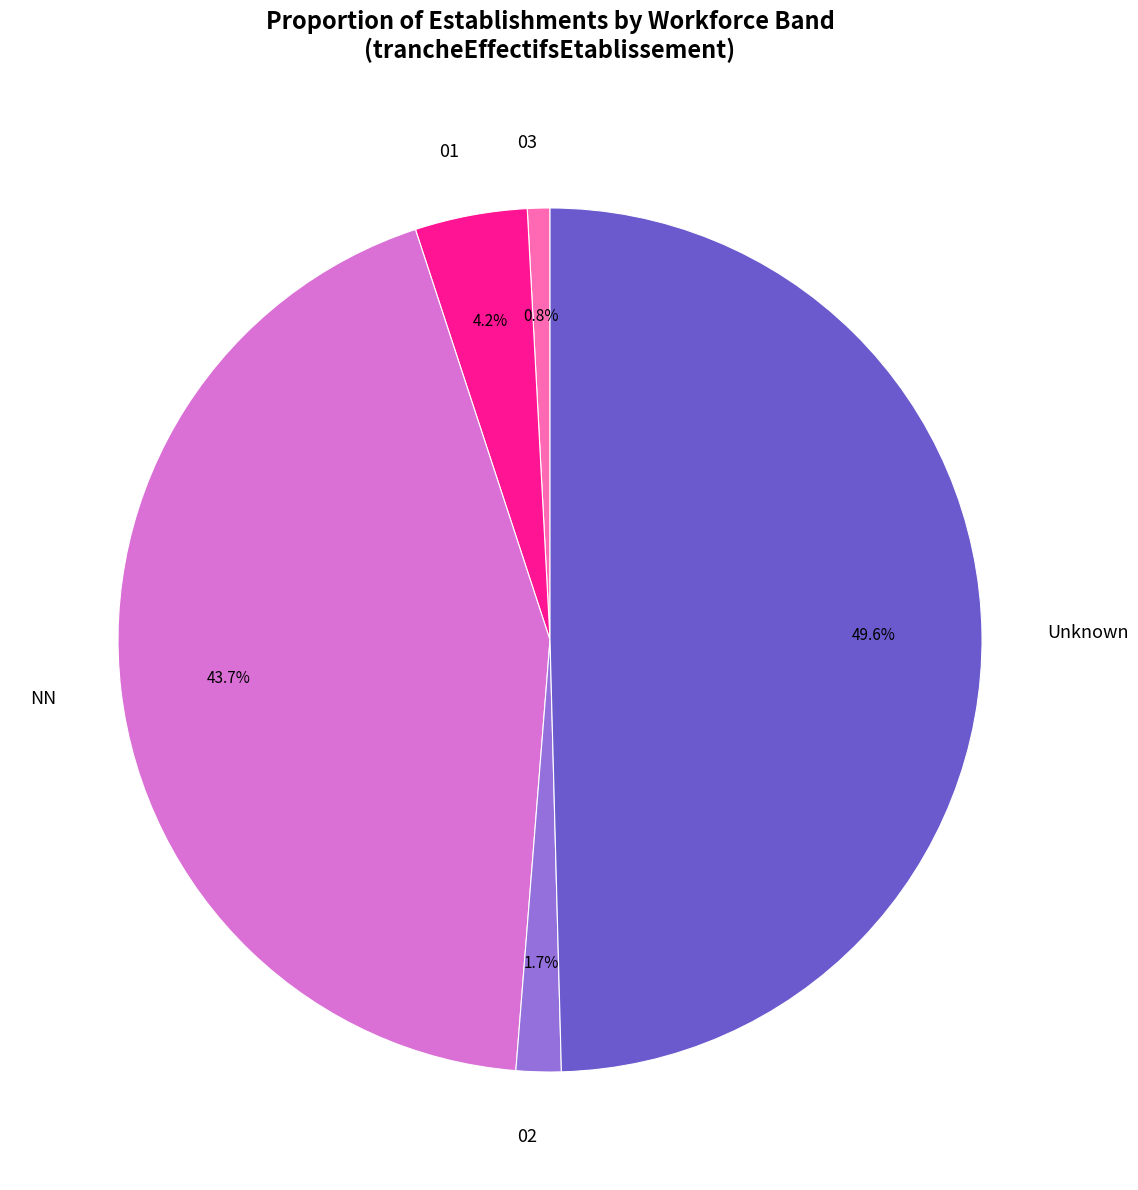

Rank the categories by value from lowest to highest.

03, 02, 01, NN, Unknown